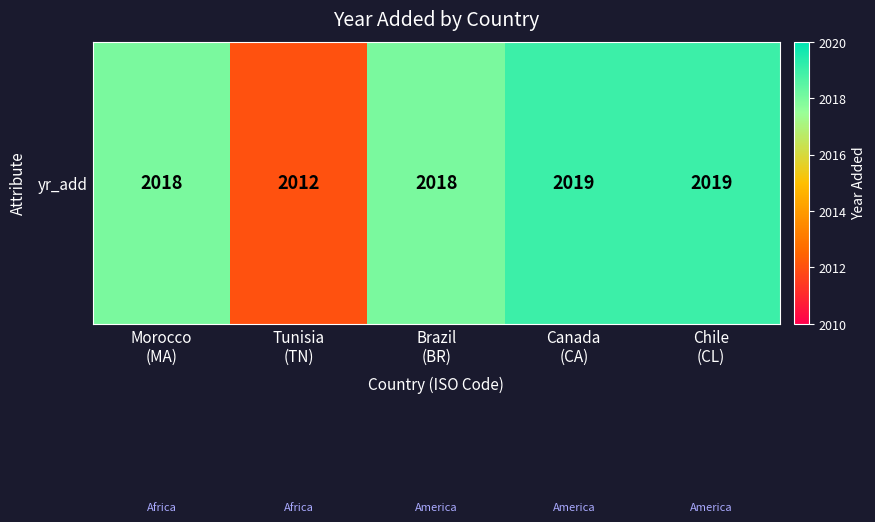

Reading right to left, transcribe all the data shown in this chart.

Chile
(CL)=2019	Canada
(CA)=2019	Brazil
(BR)=2018	Tunisia
(TN)=2012	Morocco
(MA)=2018